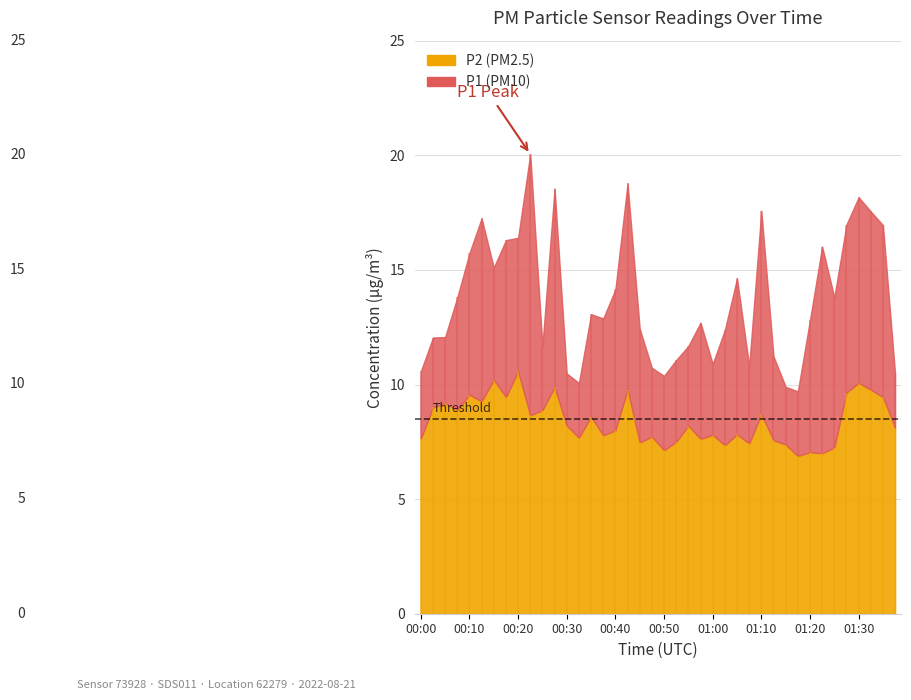

Reading left to right, extract all data points from this chart.

P1: 10.6	12.1	12.1	13.8	15.7	17.2	15.1	16.3	16.4	20.1	11.7	18.6	10.5	10.1	13.1	12.9	14.2	18.8	12.4	10.7	10.4	11.1	11.7	12.7	10.9	12.4	14.6	10.8	17.6	11.2	9.9	9.7	12.8	16.0	13.8	17.0	18.2	17.6	16.9	10.4
P2: 7.6	9.0	9.2	8.9	9.6	9.3	10.2	9.4	10.6	8.7	8.9	9.9	8.2	7.7	8.6	7.8	8.0	9.8	7.5	7.7	7.1	7.5	8.2	7.6	7.8	7.3	7.8	7.4	8.7	7.6	7.4	6.9	7.0	7.0	7.2	9.7	10.1	9.8	9.4	8.1